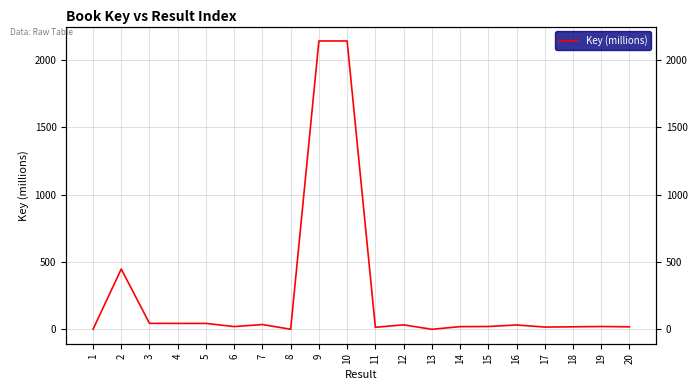

True or false: the data shows 19.6 at 20.

True